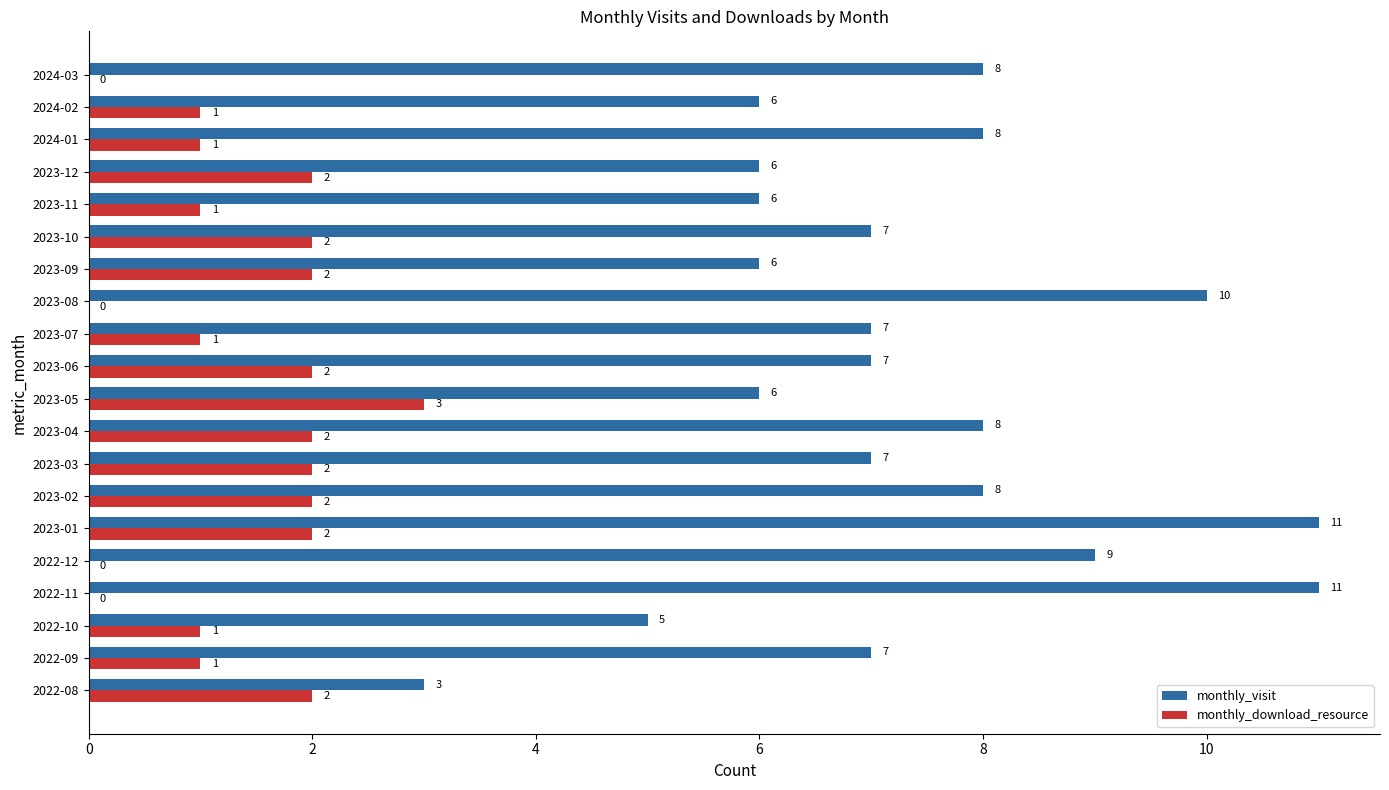

What is the maximum value shown in the chart?

11